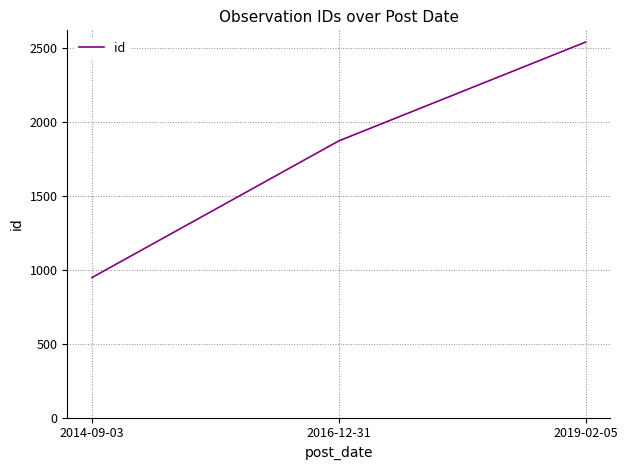

The value at 2014-09-03 is 484. True or false?

False